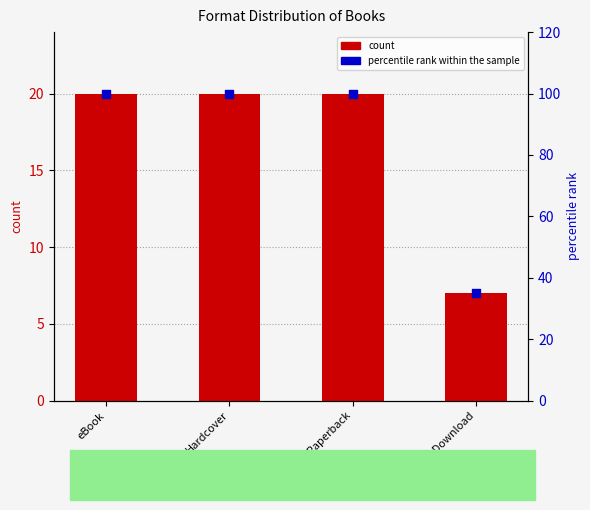

Which series contains the highest Y value?

percentile rank within the sample